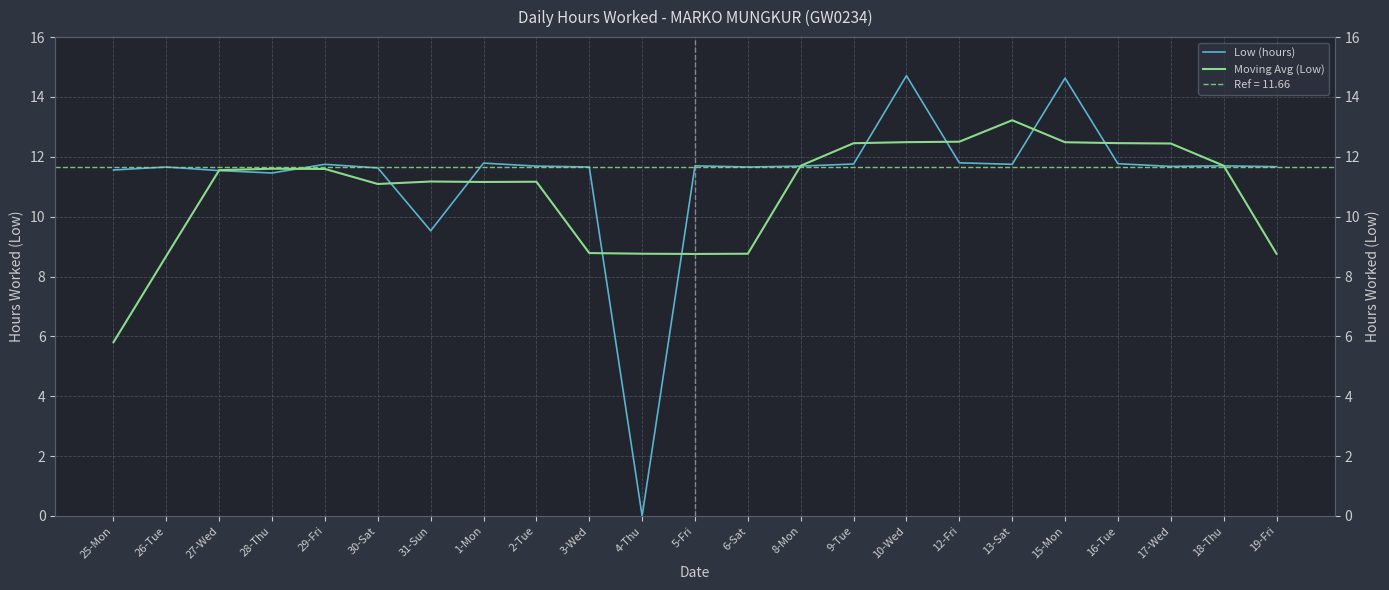

True or false: Low (hours) has a value of 11.7 at 19-Fri.

True